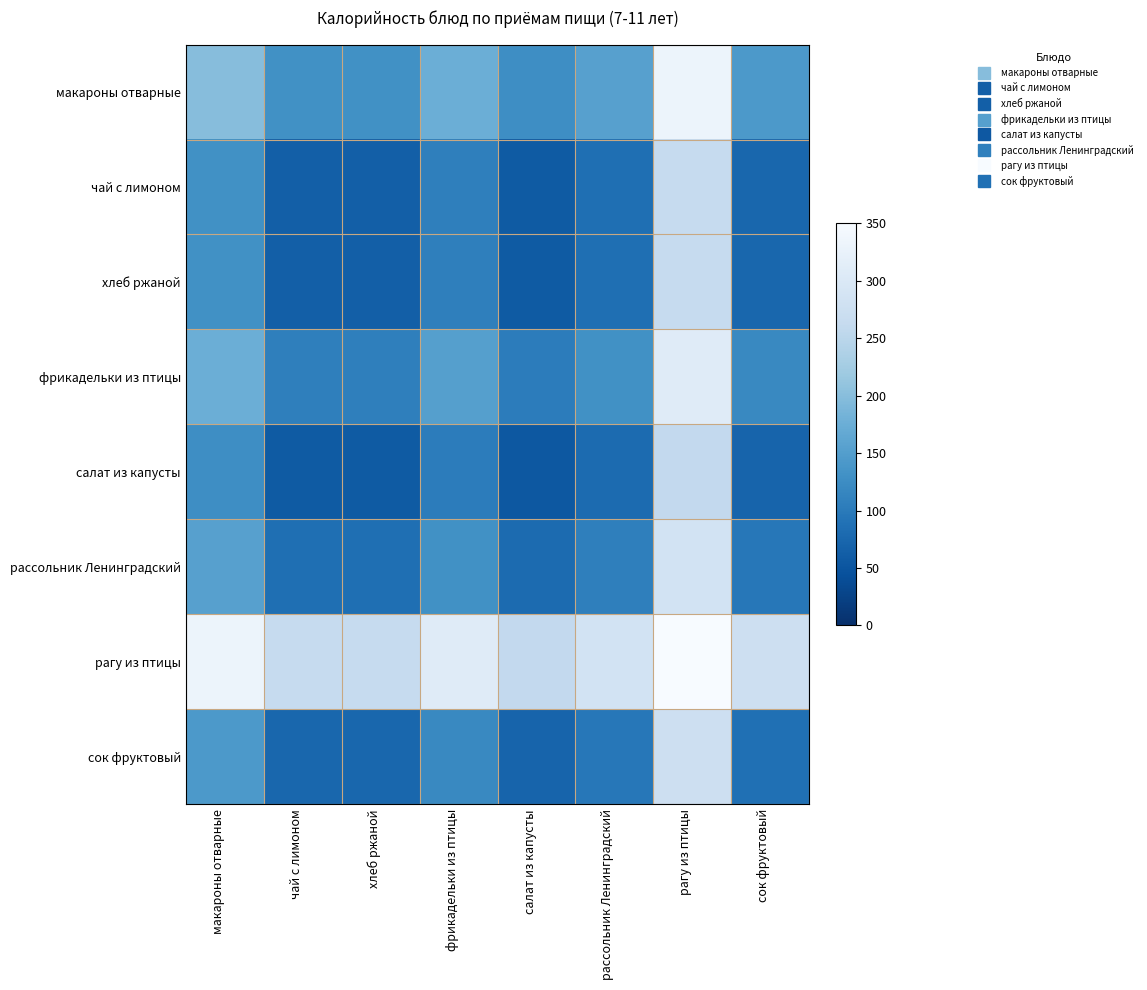

Rank the series at хлеб ржаной from lowest to highest value.

салат из капусты, чай с лимоном, хлеб ржаной, сок фруктовый, рассольник Ленинградский, фрикадельки из птицы, макароны отварные, рагу из птицы